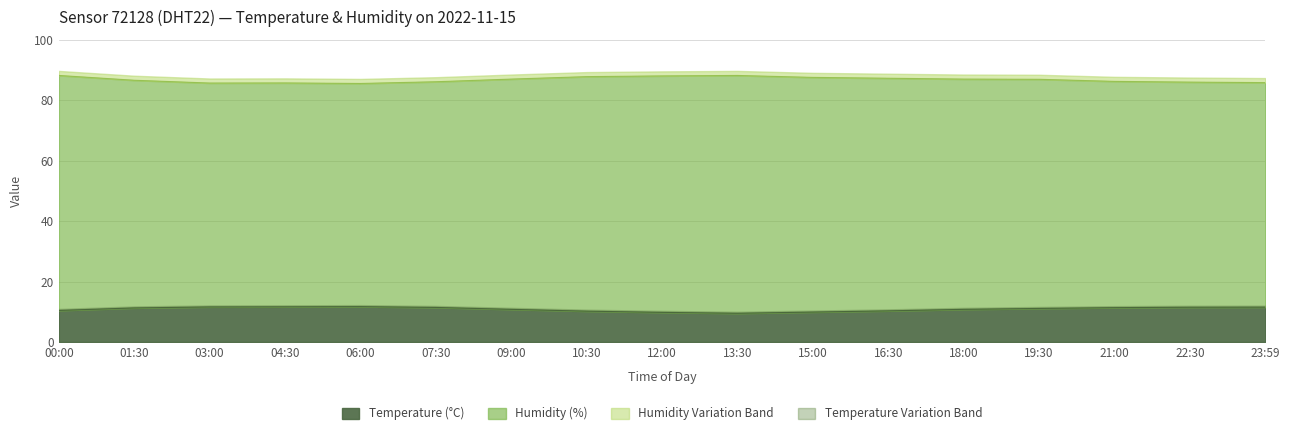

What is the difference between the Temperature values at 16:30 and 00:00?

0.1